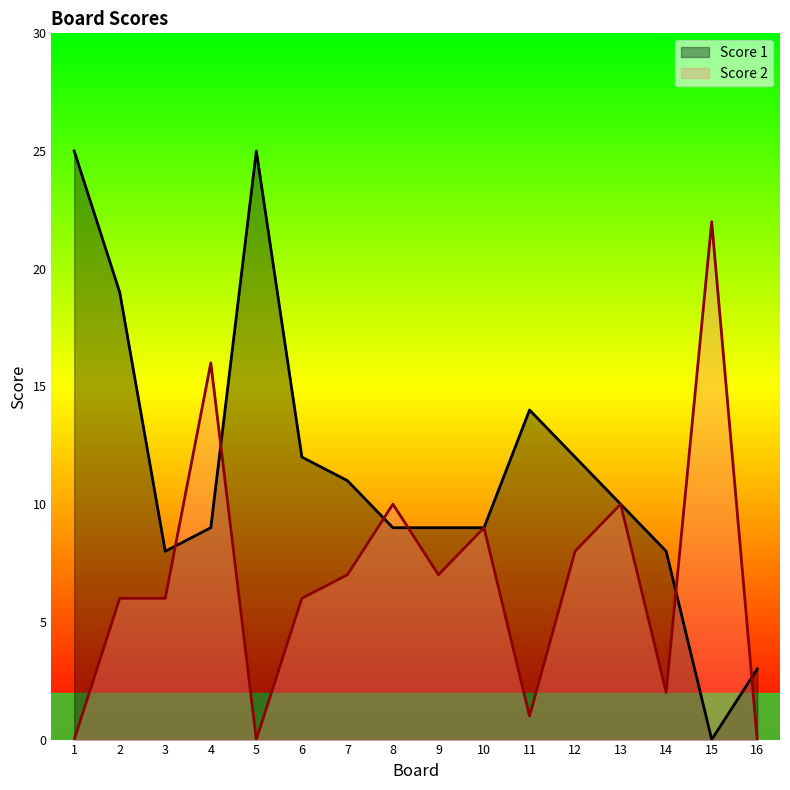

How many interior local peaks does the Score 2 series have?

5